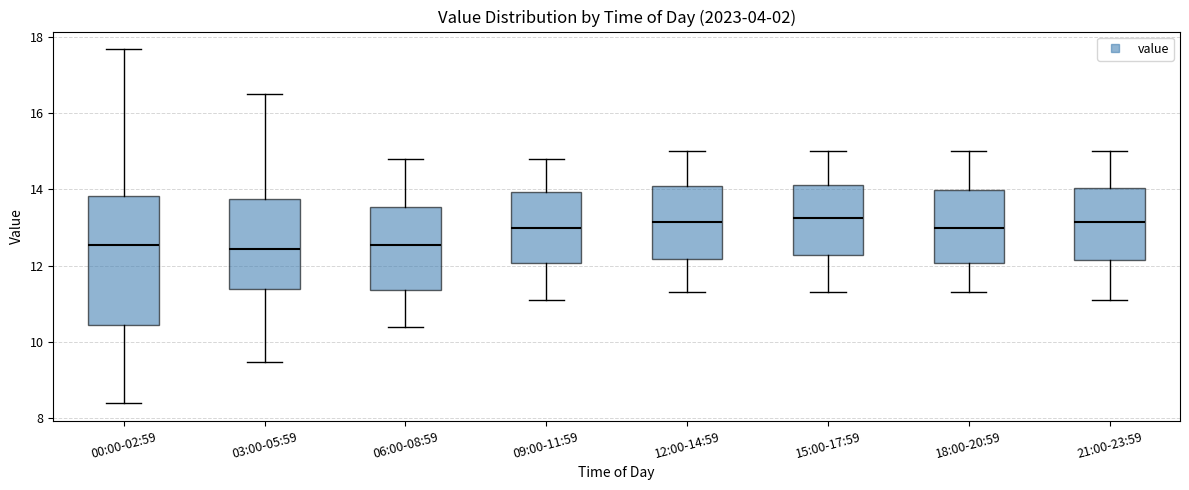

Comparing the boxes themselves (not the whiskers), which one is the tallest?

00:00-02:59